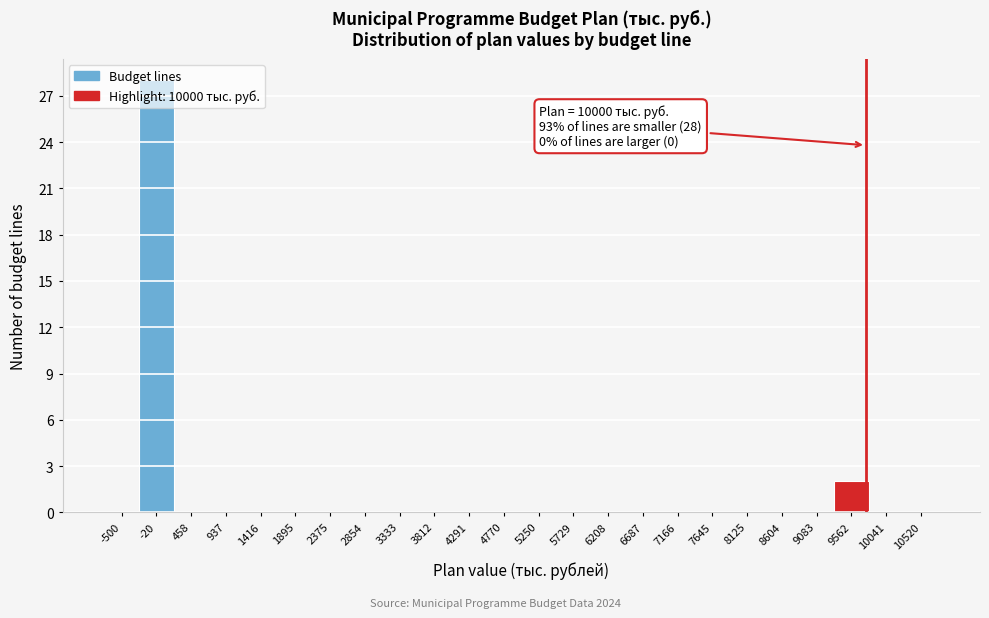

At which label is the value closest to 14?

9562